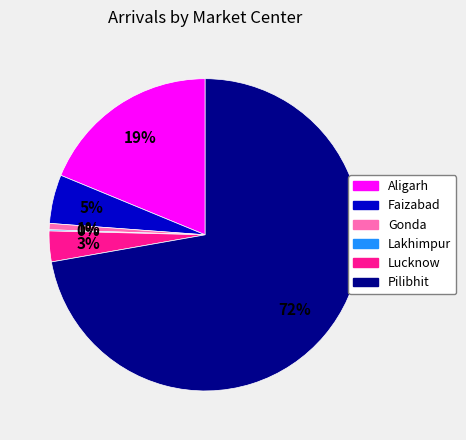

Combined, do Aligarh and Gonda account for over 50%?

No